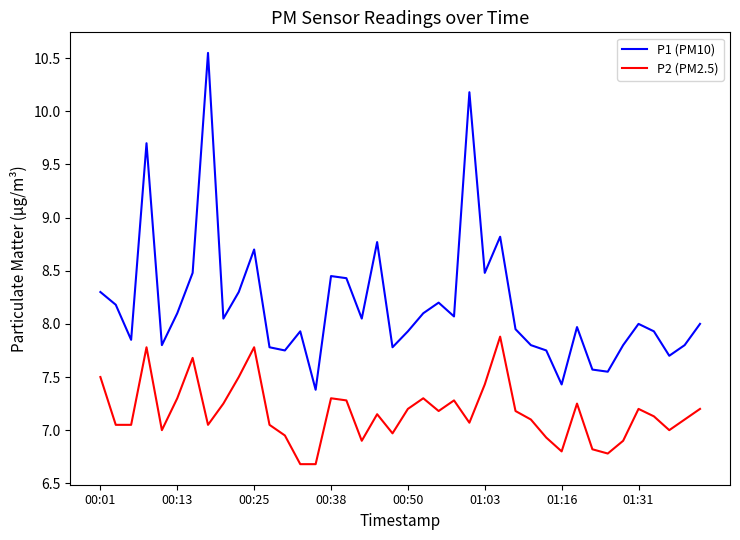

What is the difference between the maximum and minimum values in the P2 (PM2.5) series?

1.2